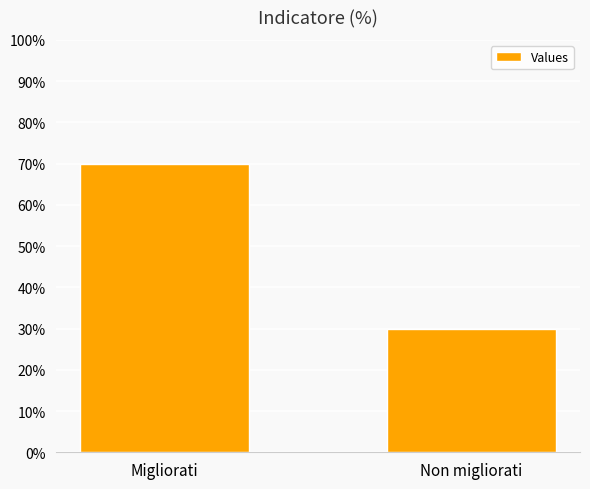

Is it true that the value at Non migliorati is 20?

False